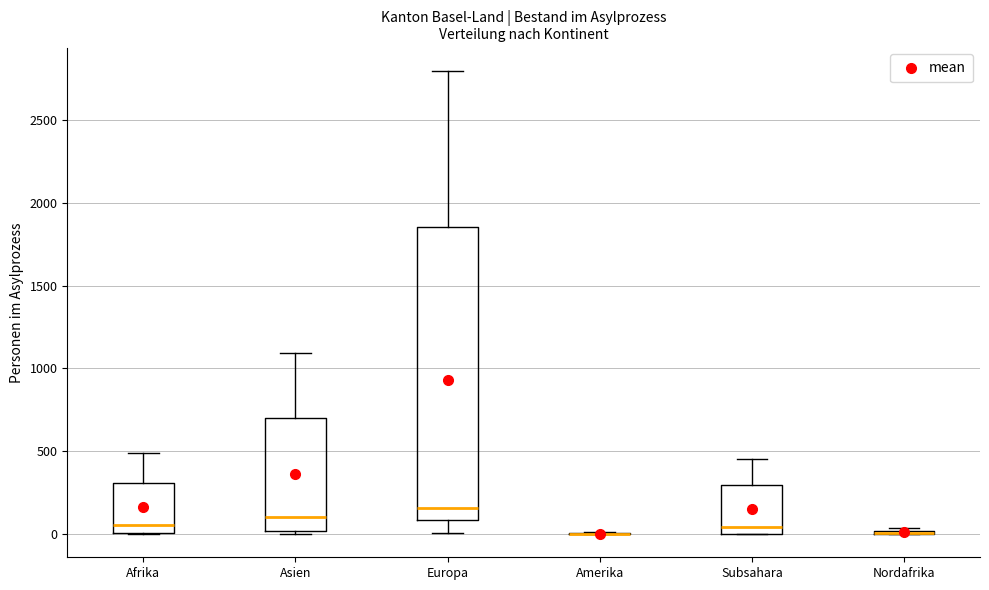

Reading left to right, transcribe this box plot: for each box, give where its median line is, the range the box spans, and where its two whiskers end, as read against the y-axis. The values are not printed on the chart, so give them approximately, as read against the axis.

Afrika: median 50, box 0 to 300, whiskers 0 to 500
Asien: median 100, box 0 to 700, whiskers 0 (just below the box's lower edge) to 1100
Europa: median 150, box 100 to 1850, whiskers 0 to 2800
Amerika: box collapsed to a line at 0, whiskers 0 to 0
Subsahara: median 50, box 0 to 300, whiskers 0 to 450
Nordafrika: box collapsed to a line at 0, whiskers 0 to 50